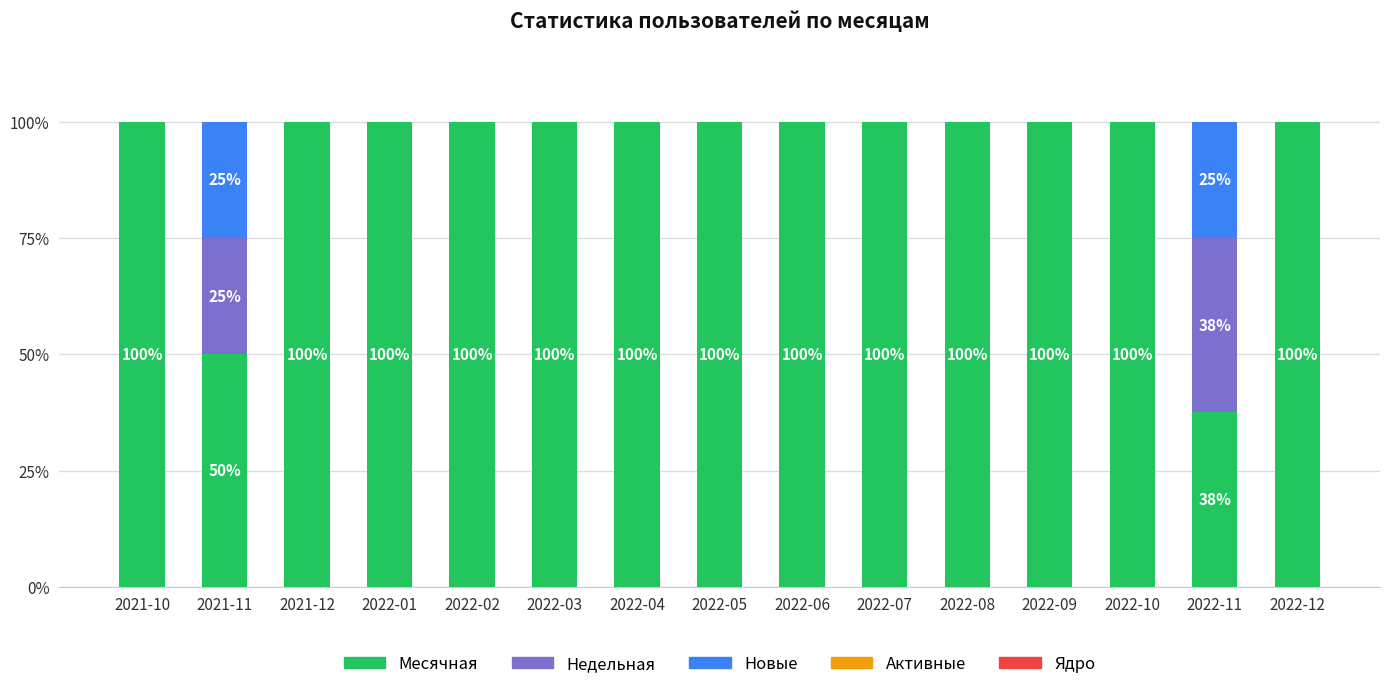

What is the maximum value for Месячная?

100.0